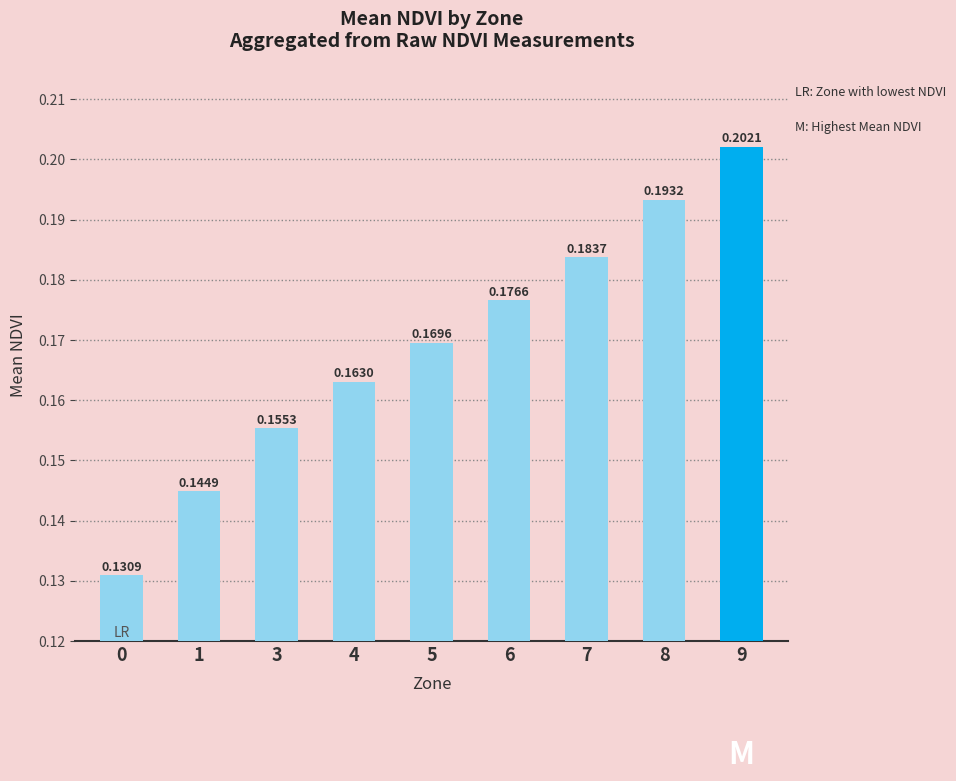

The value at 0 is 0.0. True or false?

False